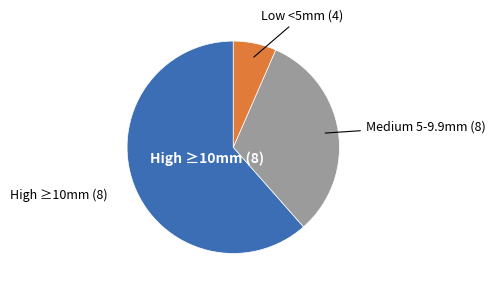

How many slices are in this pie chart?

3